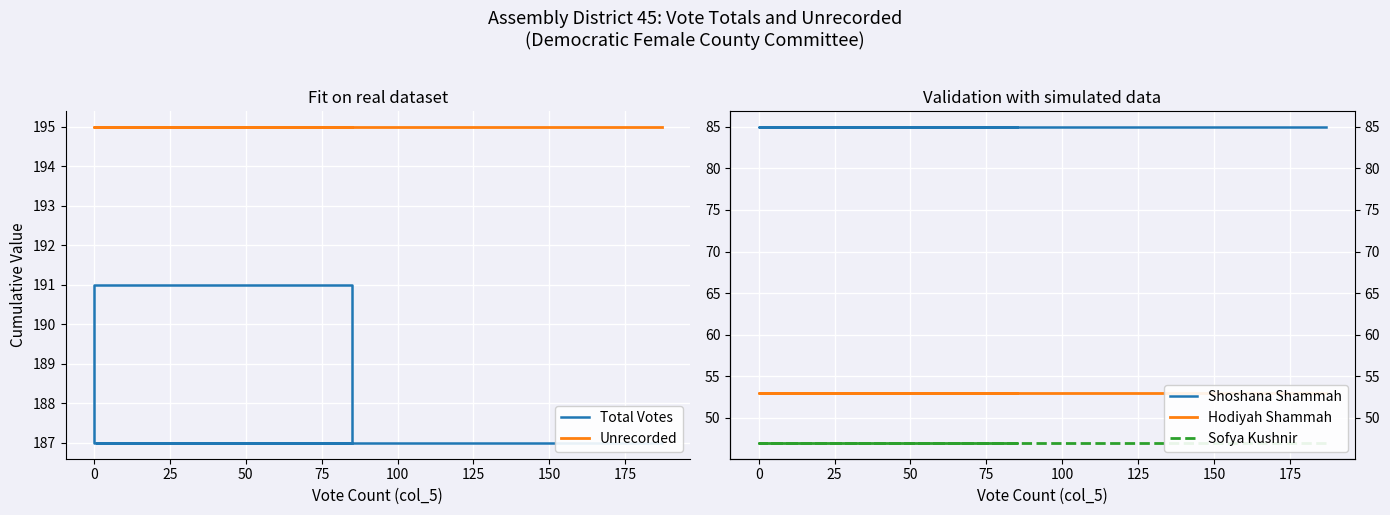

Which series has the widest spread of values?

Total Votes